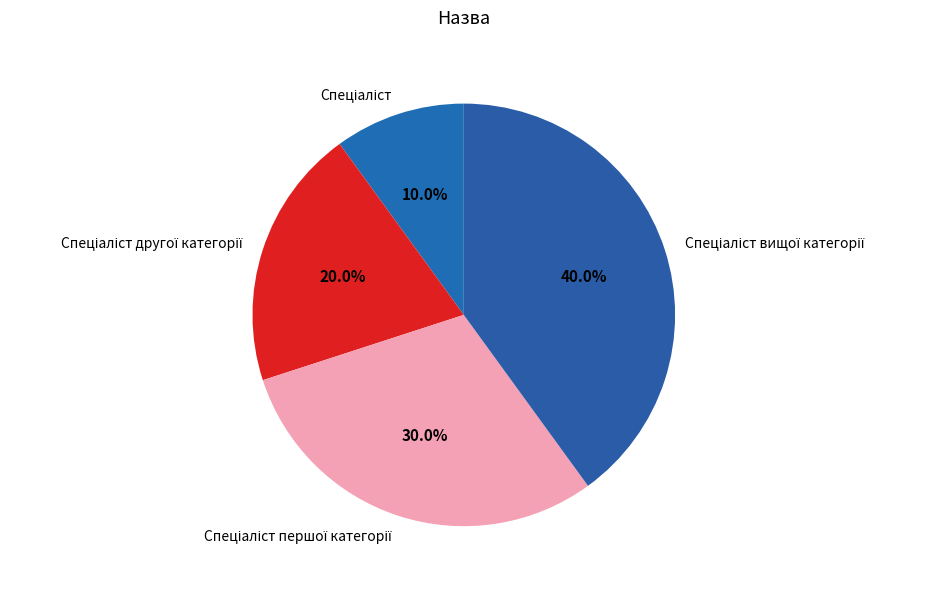

Does any single category account for the majority?

No